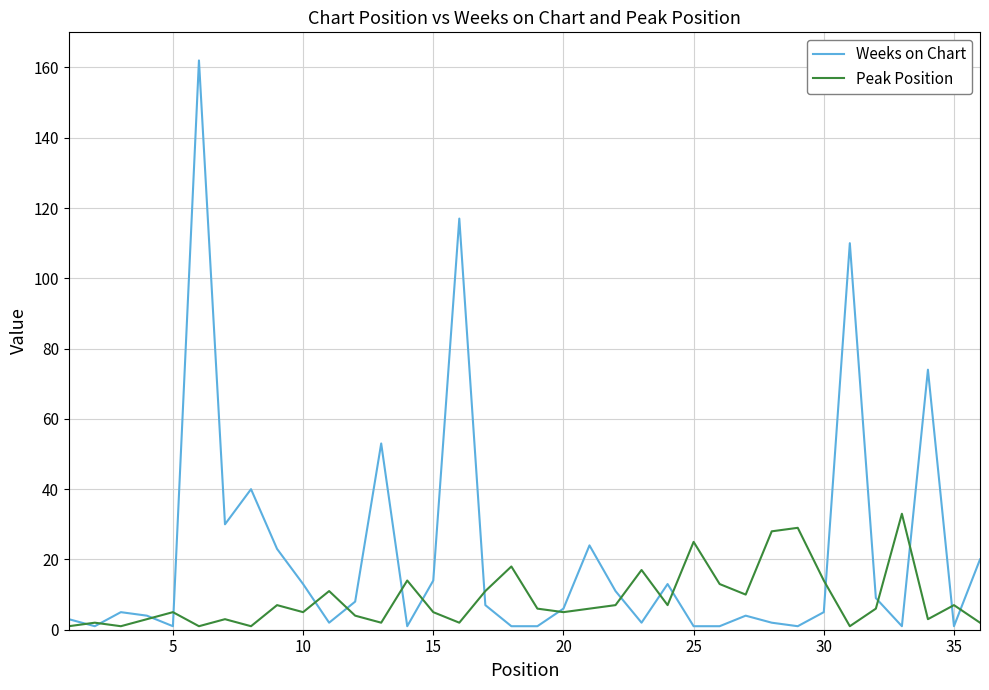

List the series in order of their peak value, lowest first.

Peak Position, Weeks on Chart